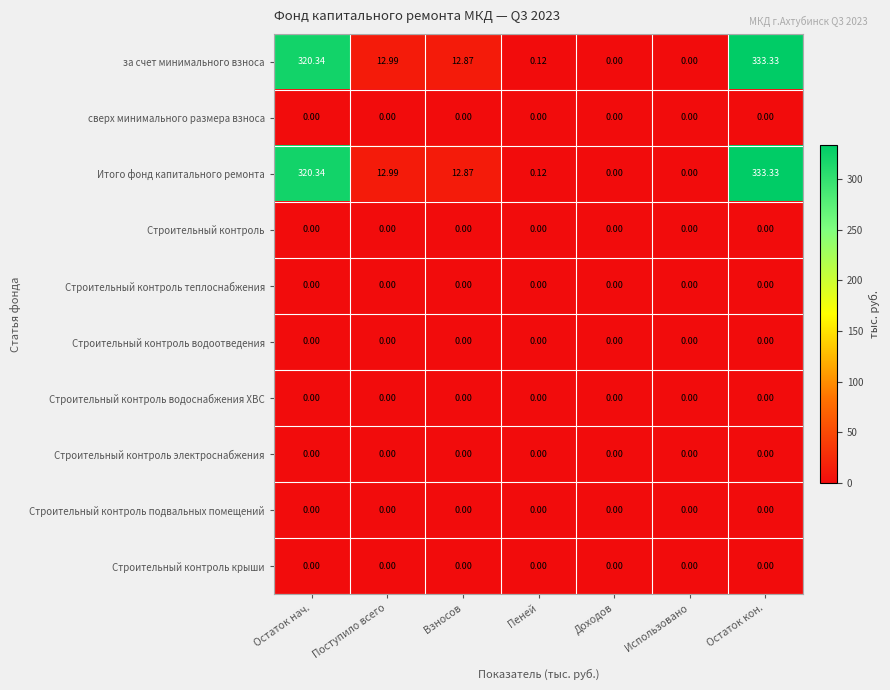

At which category is the sum across all series the highest?

Остаток кон.